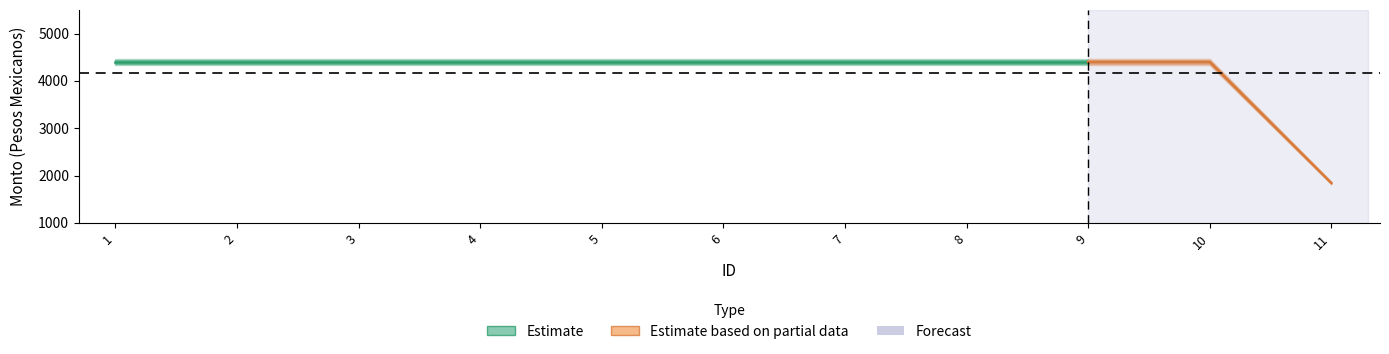

Which category has the highest value across all series?

1